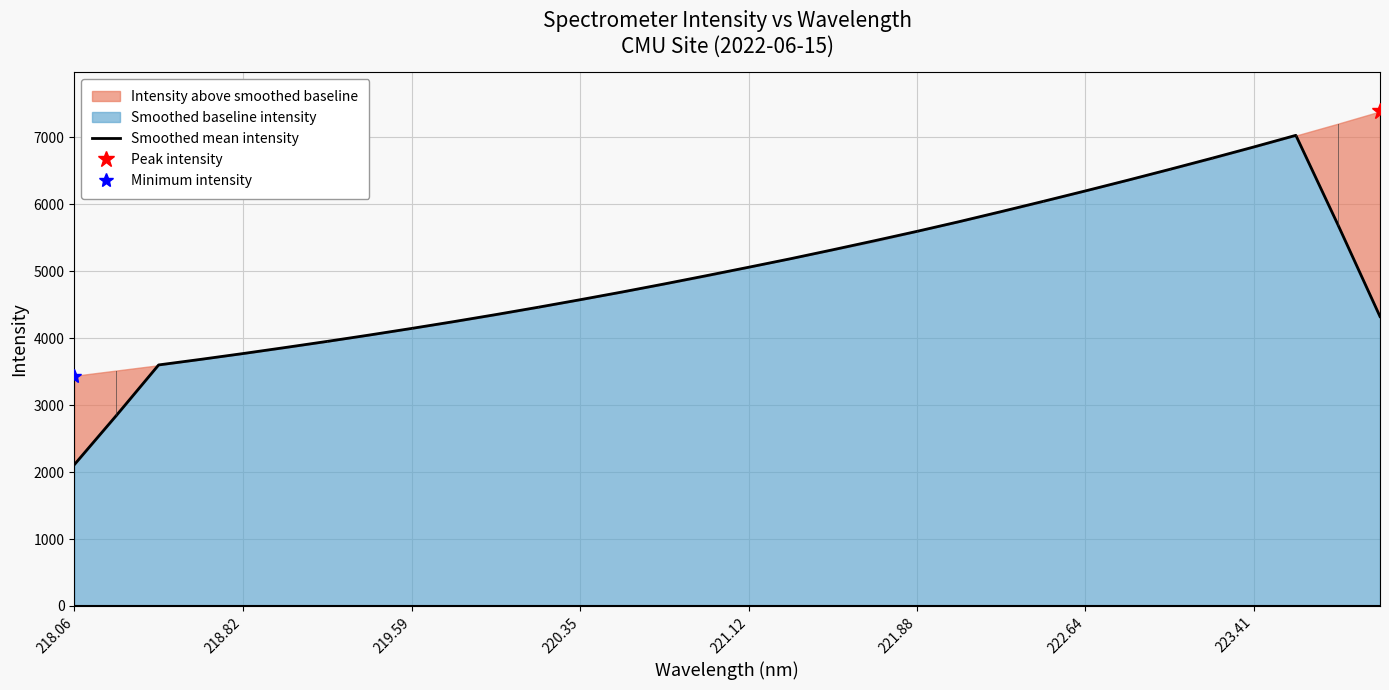

True or false: there are more than 0 points higher than both neighbors.

True